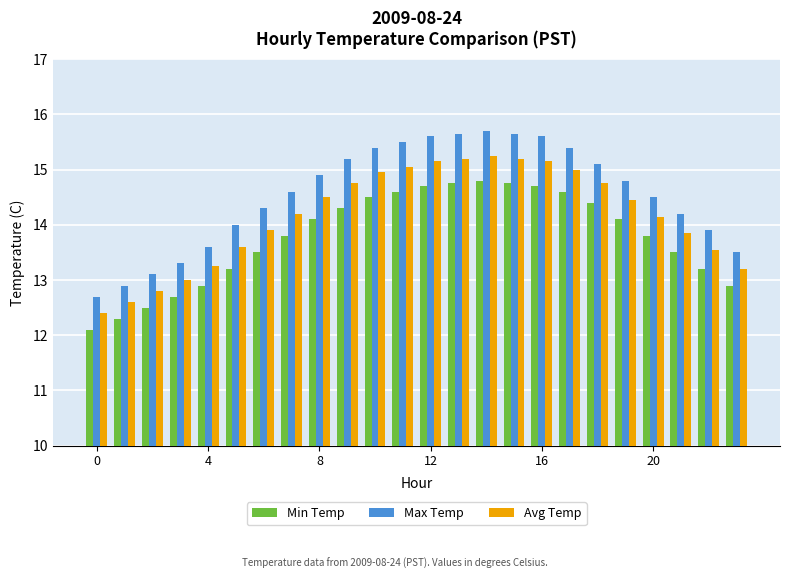

How many groups of bars are there?

24